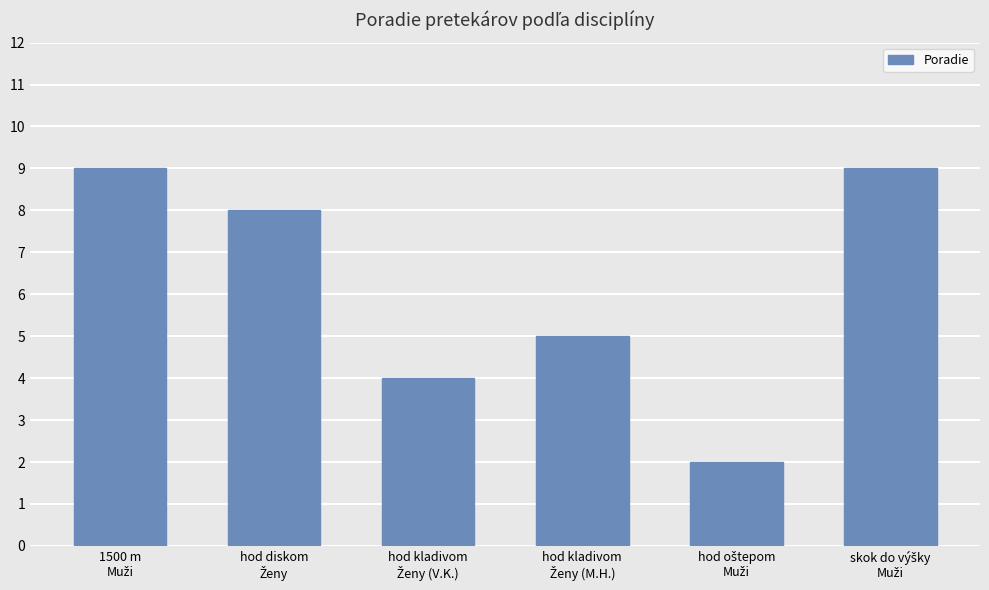

What is the value of the 3rd bar from the left?

4